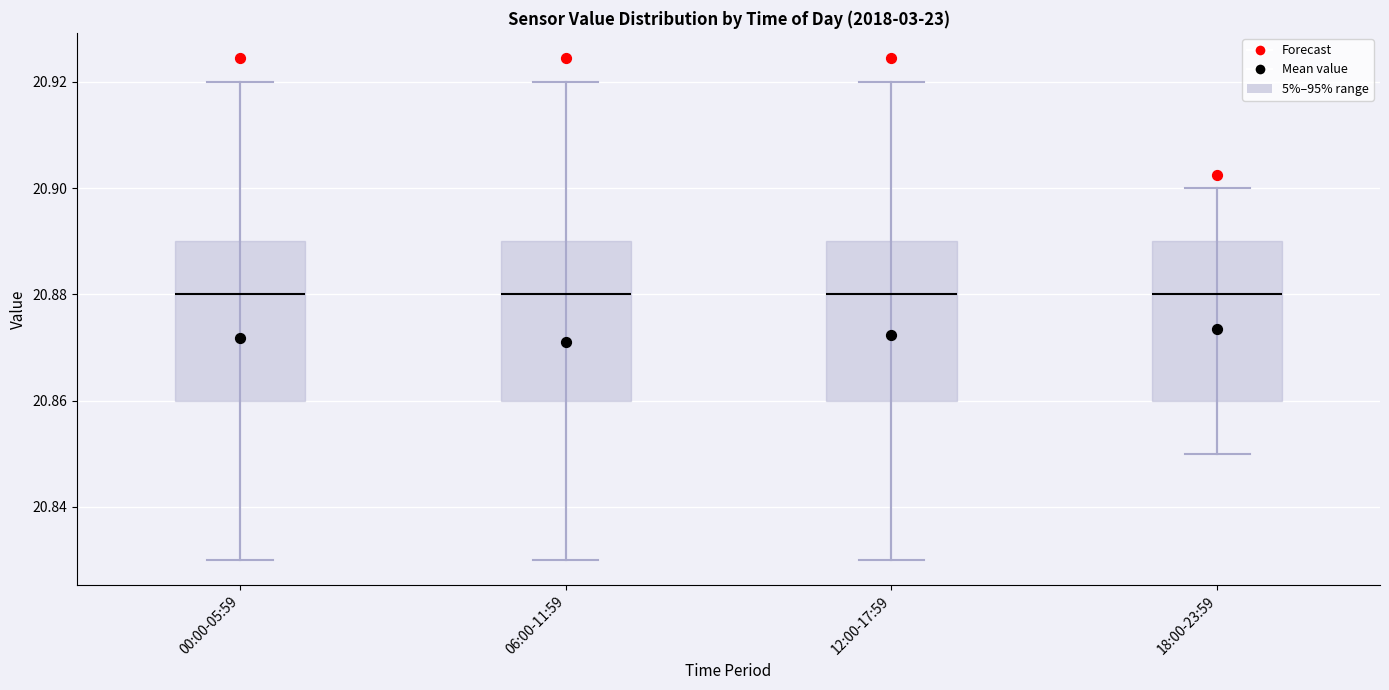

Reading left to right, read every box against the y-axis: the position of its median line, the range the box covers, and the ends of its whiskers. The values are not printed on the chart, so give them approximately, as read against the axis.

00:00-05:59: median 20.88, box 20.86 to 20.89, whiskers 20.83 to 20.92
06:00-11:59: median 20.88, box 20.86 to 20.89, whiskers 20.83 to 20.92
12:00-17:59: median 20.88, box 20.86 to 20.89, whiskers 20.83 to 20.92
18:00-23:59: median 20.88, box 20.86 to 20.89, whiskers 20.85 to 20.90